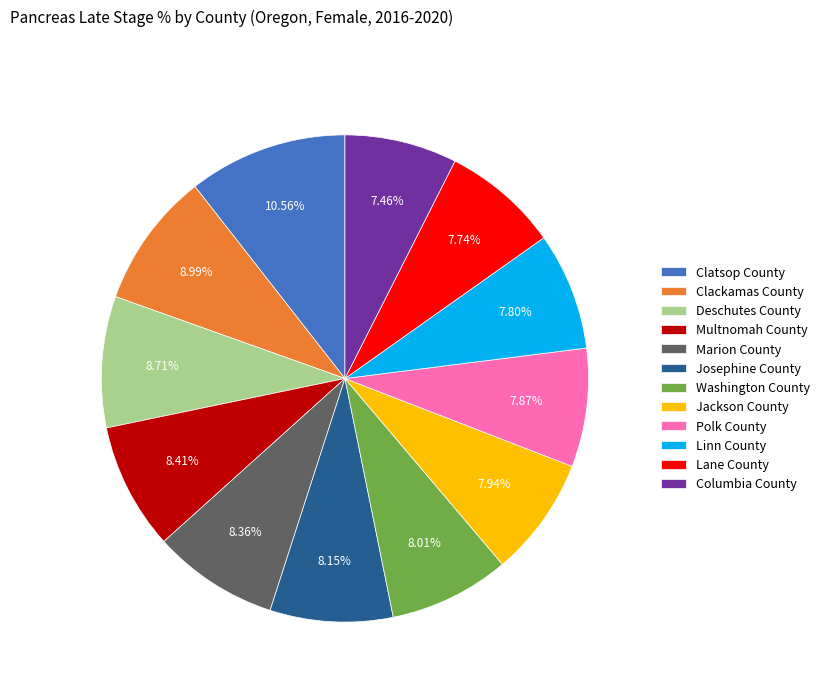

To the nearest percent, what is the difference between the largest and smallest slice percentages?

3%